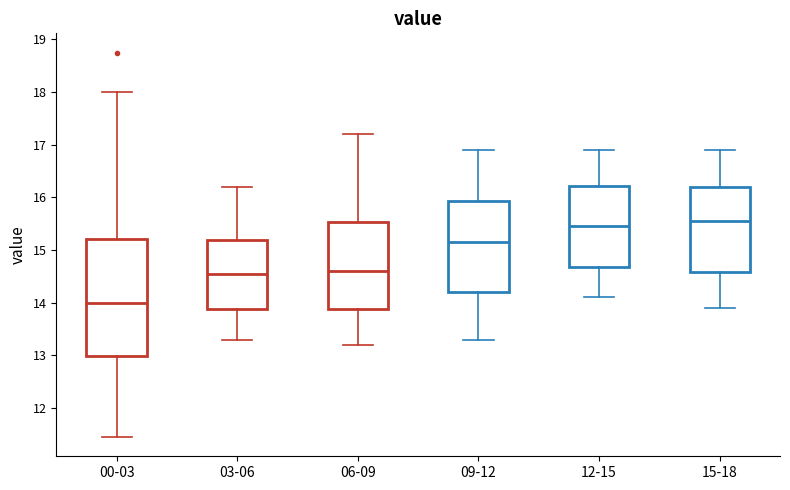

Where does the upper whisker of the box for 15-18 end on the y-axis? The values are not printed on the chart, so give them approximately, as read against the axis.

16.9